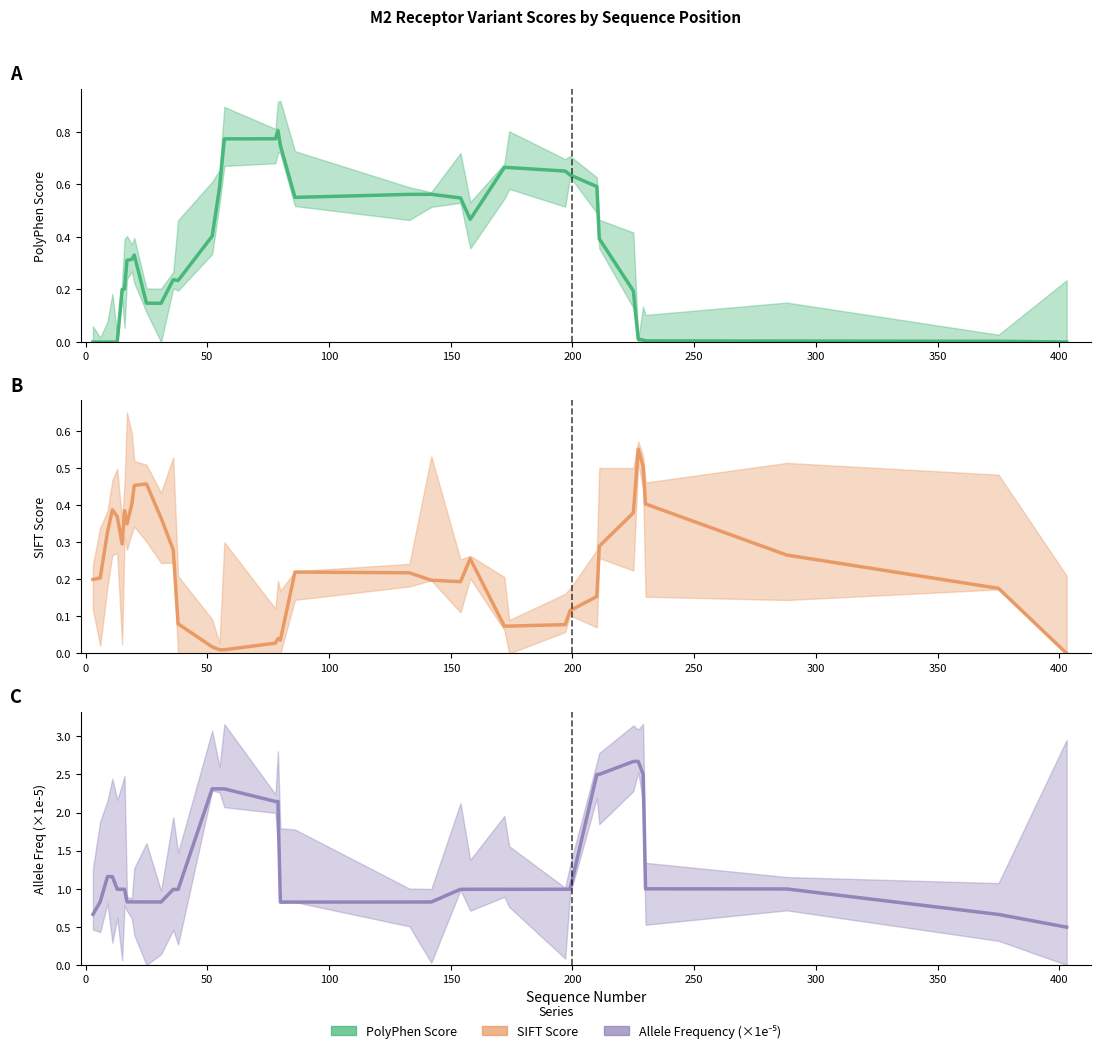

What is the greatest value displayed?

2.7